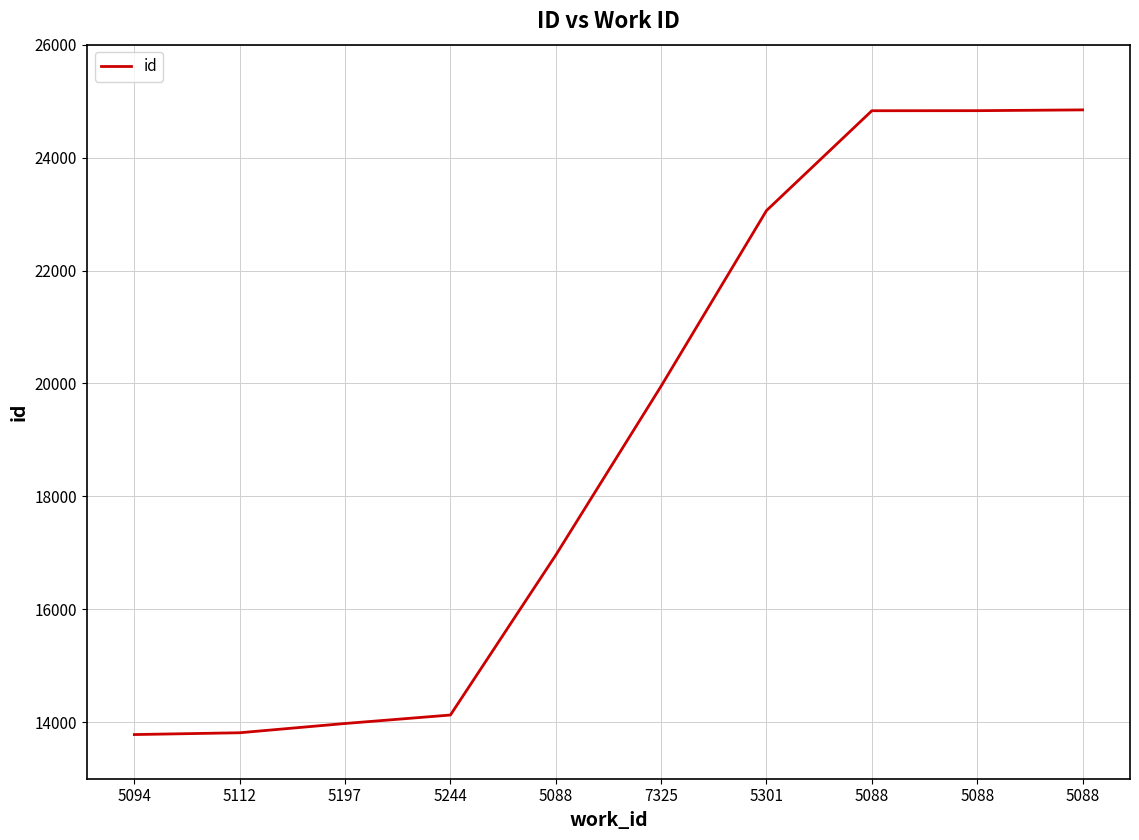

How many categories are shown in the chart?

10